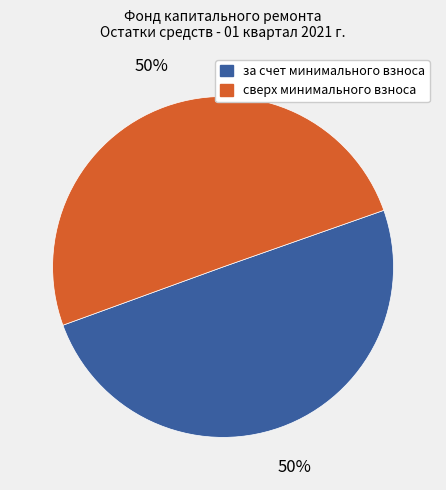

To the nearest percent, what is the average slice percentage?

50%